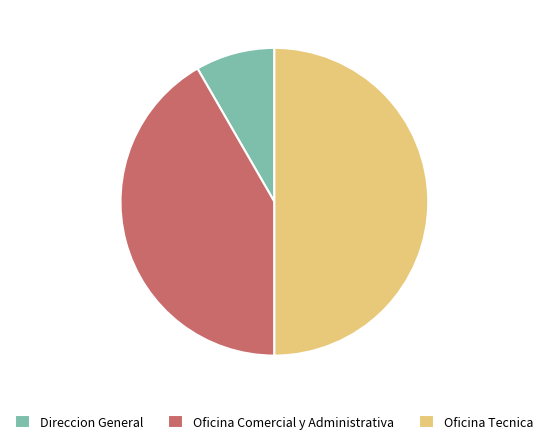

Is it true that Direccion General is 8% of the pie?

True